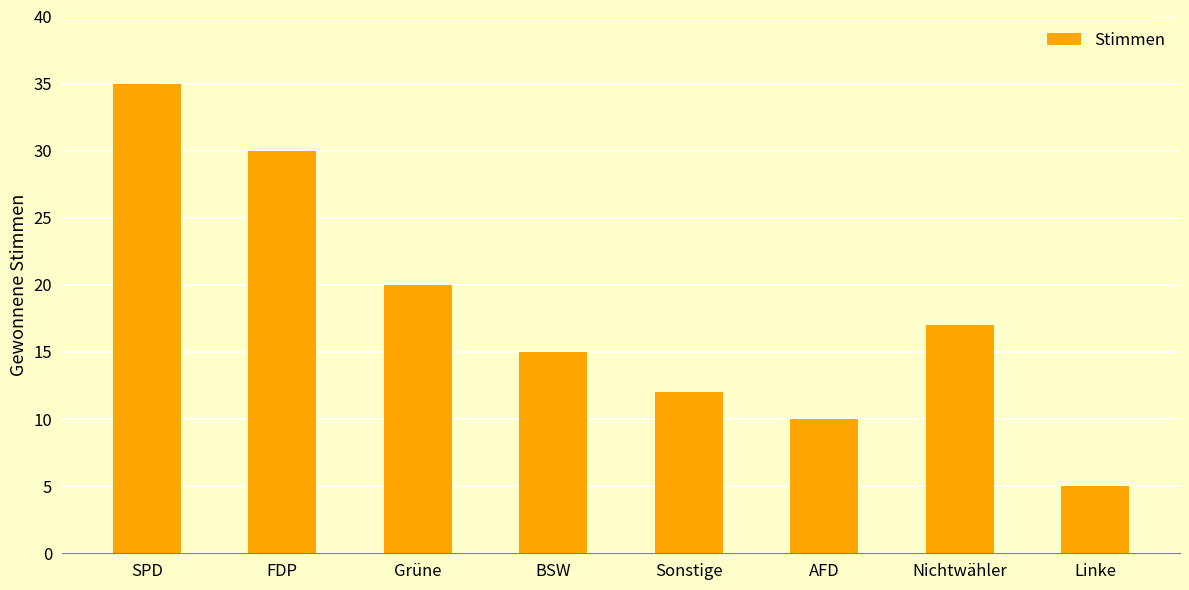

True or false: the data shows 10 at AFD.

True